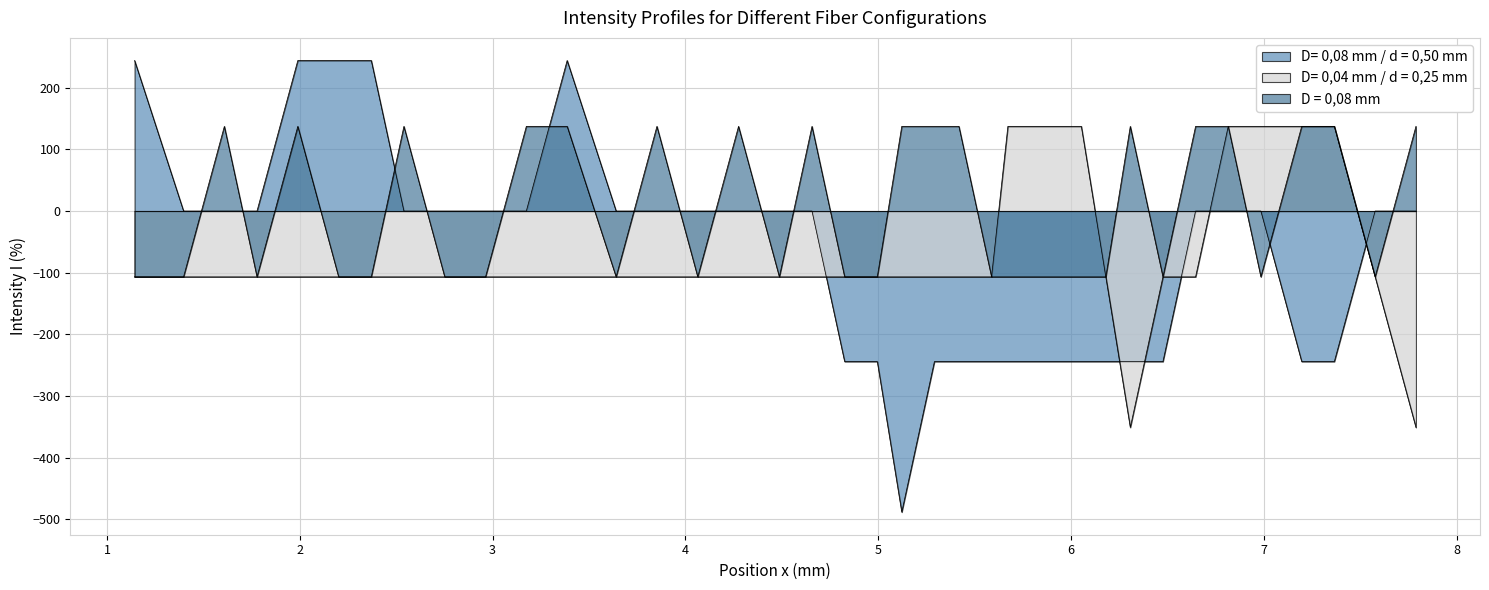

Which series has the widest spread of values?

D= 0,08 mm / d = 0,50 mm